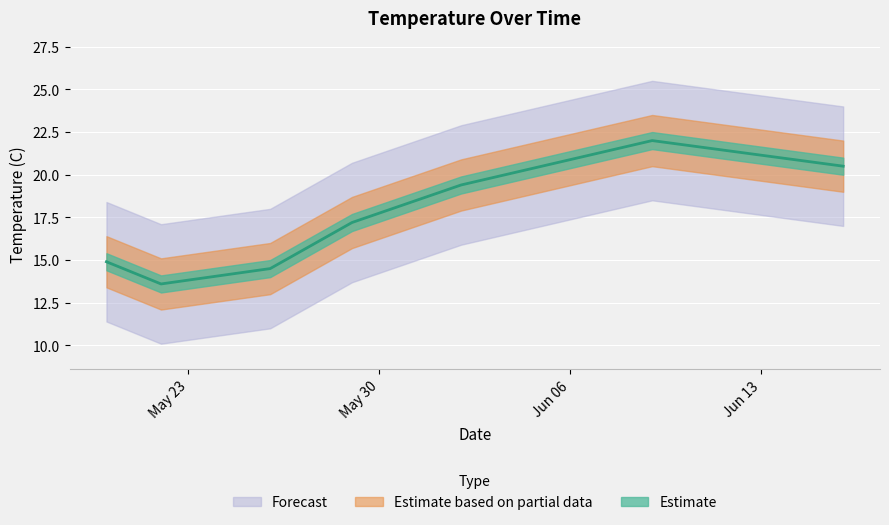

Which category has the highest value across all series?

06/09/2017